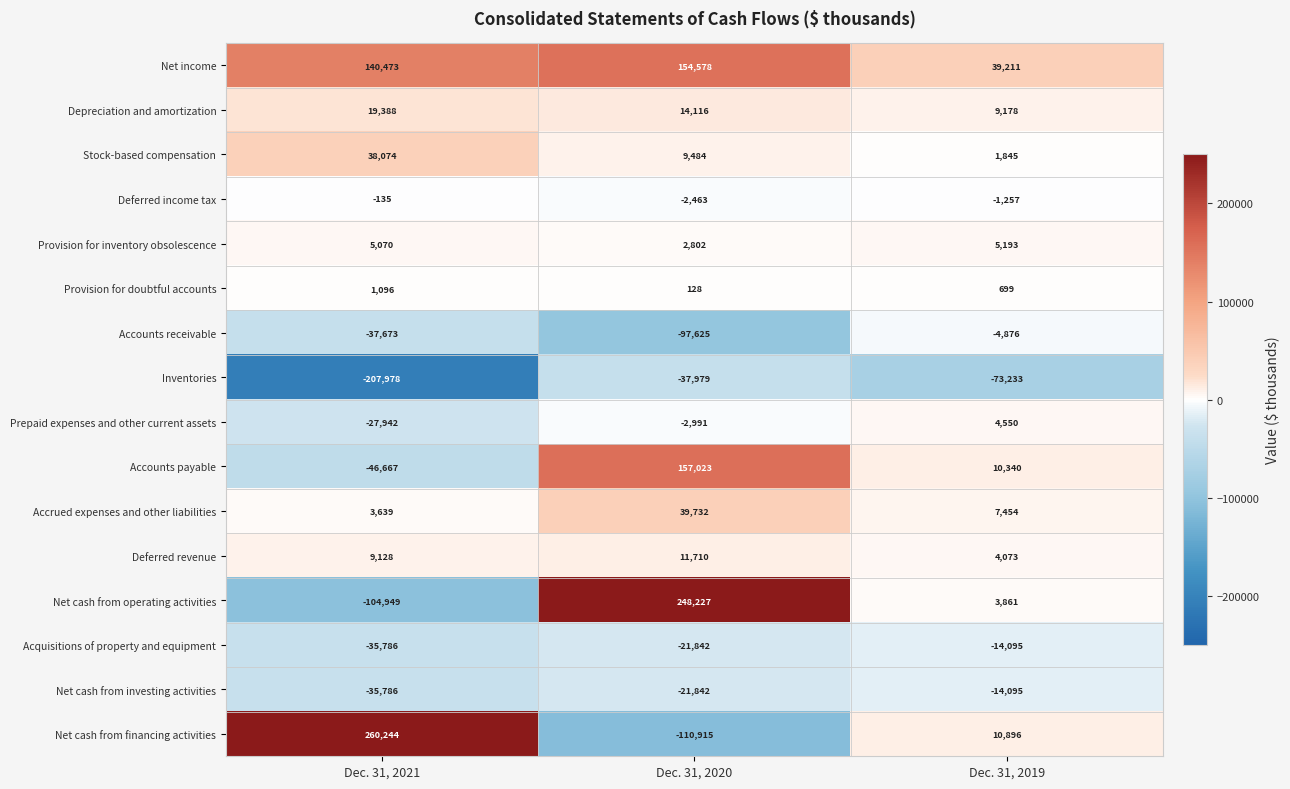

What is the smallest value displayed?

-207978